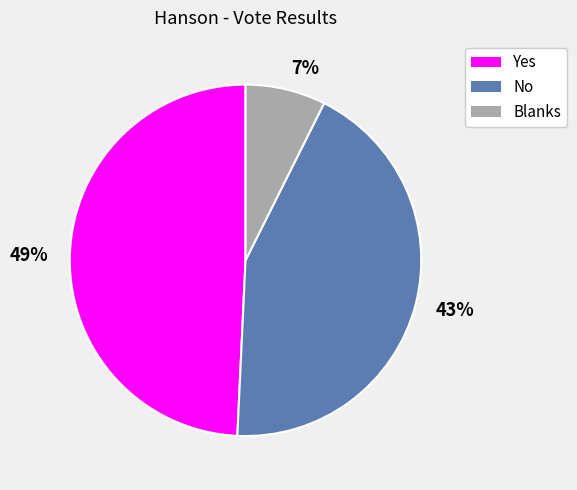

Is there any slice that represents more than half of the pie?

No